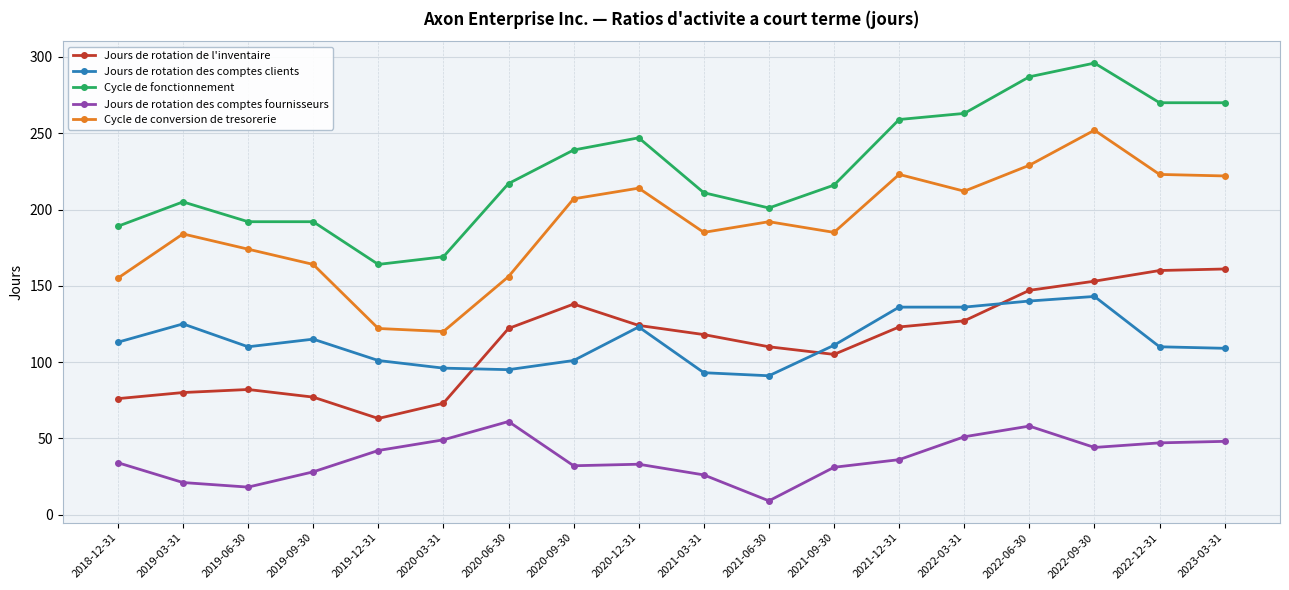

What is the sum of all Cycle de conversion de tresorerie values?

3419